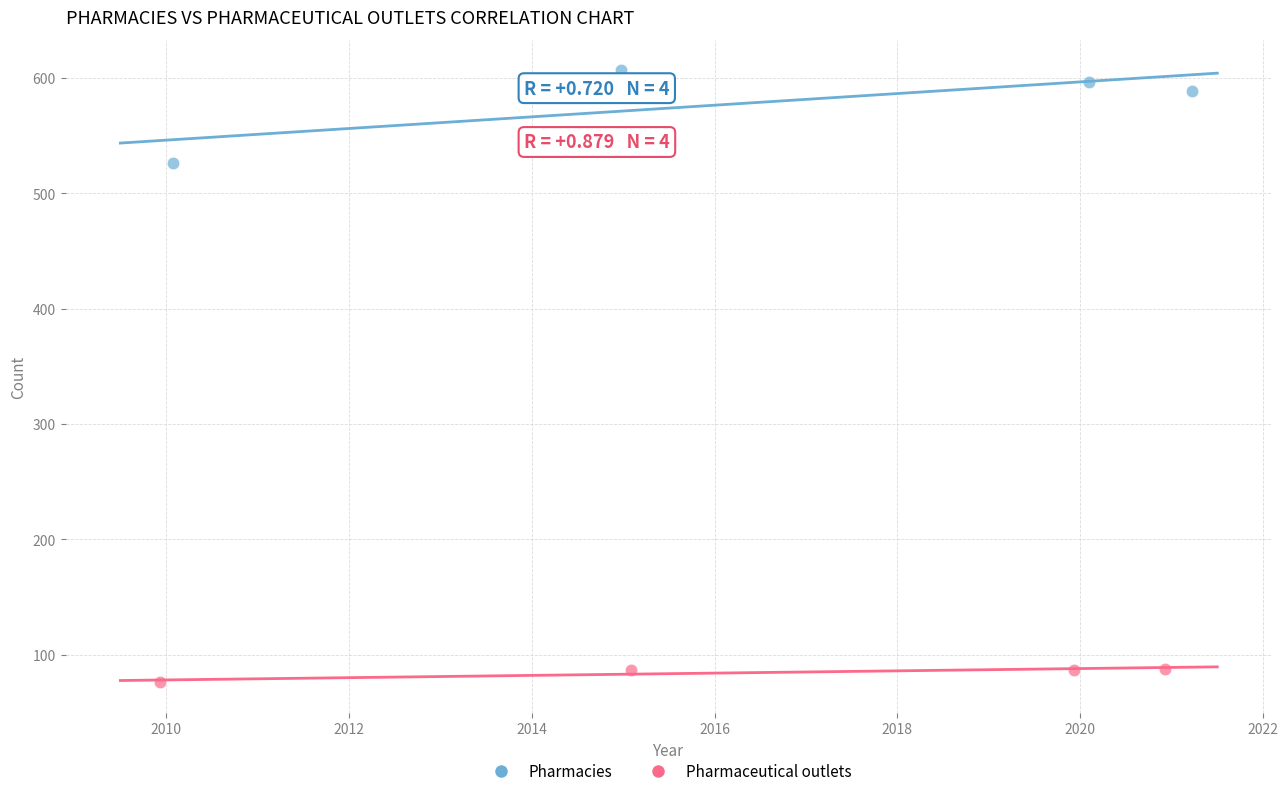

Which series has the largest Y range (max minus min)?

Pharmacies